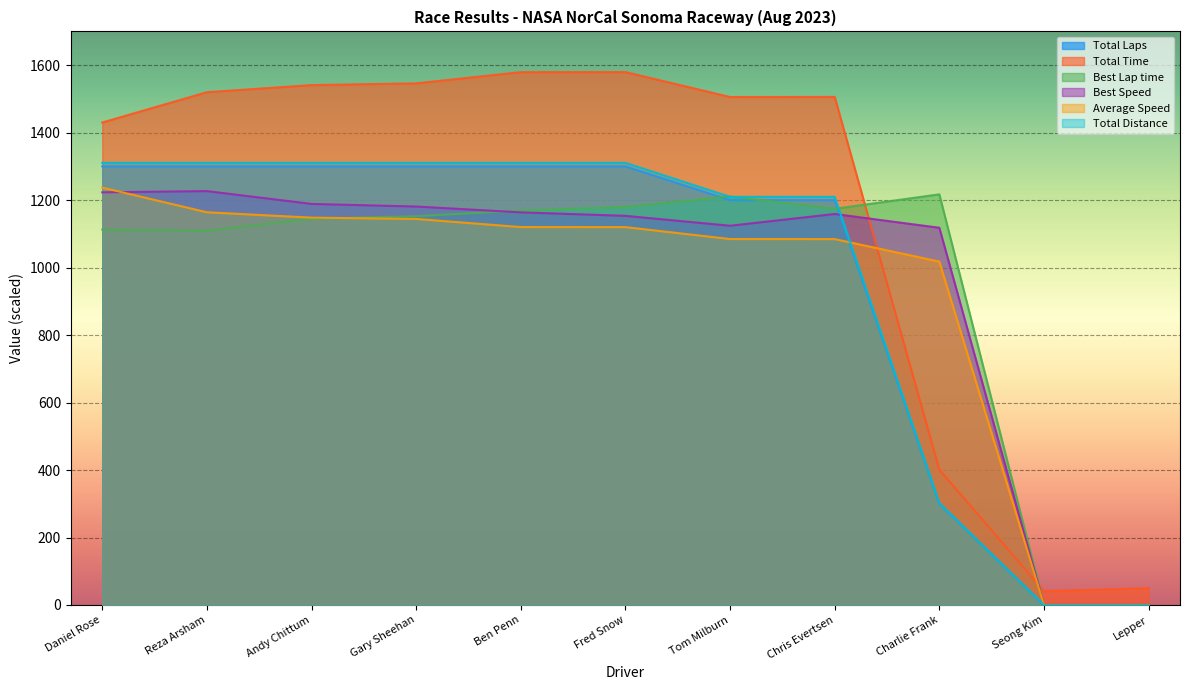

Reading right to left, extract all data points from this chart.

Total Laps: 0.0	0.0	300.0	1200.0	1200.0	1300.0	1300.0	1300.0	1300.0	1300.0	1300.0
Total Time: 49.9	41.4	401.1	1505.8	1505.5	1579.5	1579.3	1546.1	1540.9	1519.8	1430.0
Best Lap time: 0.0	0.0	1217.1	1174.3	1210.7	1179.9	1169.3	1152.3	1144.8	1109.3	1112.6
Best Speed: 0.0	0.0	1118.1	1158.9	1124.0	1153.3	1163.7	1181.0	1188.7	1226.7	1223.0
Average Speed: 0.0	0.0	1017.7	1084.4	1084.6	1120.0	1120.2	1144.2	1148.0	1164.0	1237.1
Total Distance: 0.0	0.0	302.4	1209.6	1209.6	1310.4	1310.4	1310.4	1310.4	1310.4	1310.4